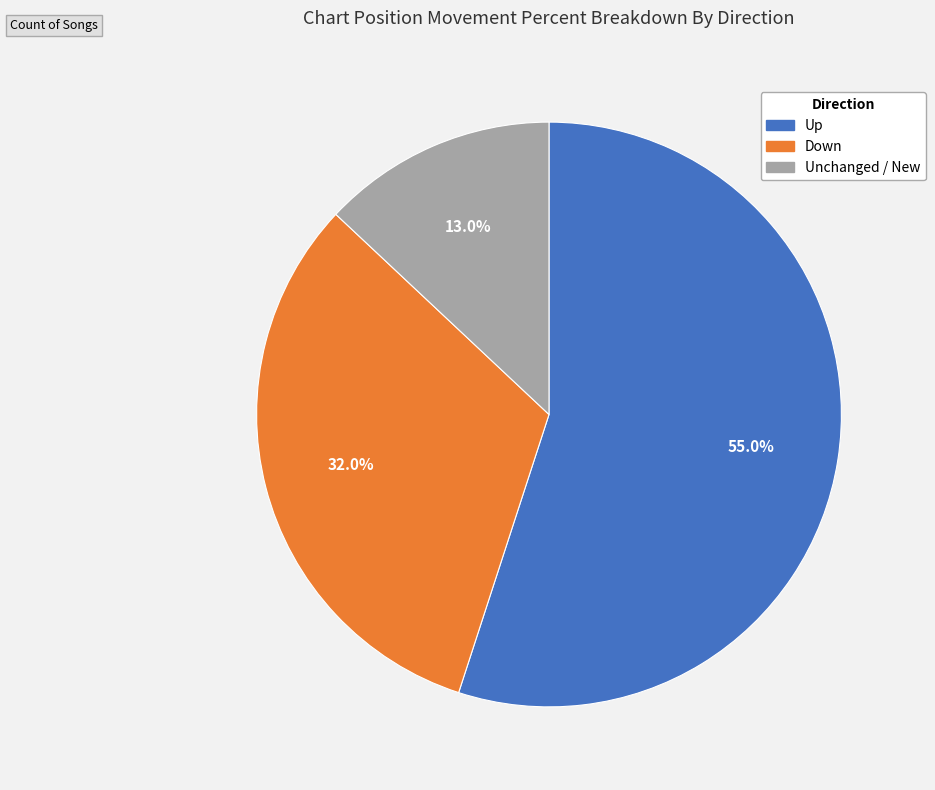

Is there a majority slice in this chart?

Yes